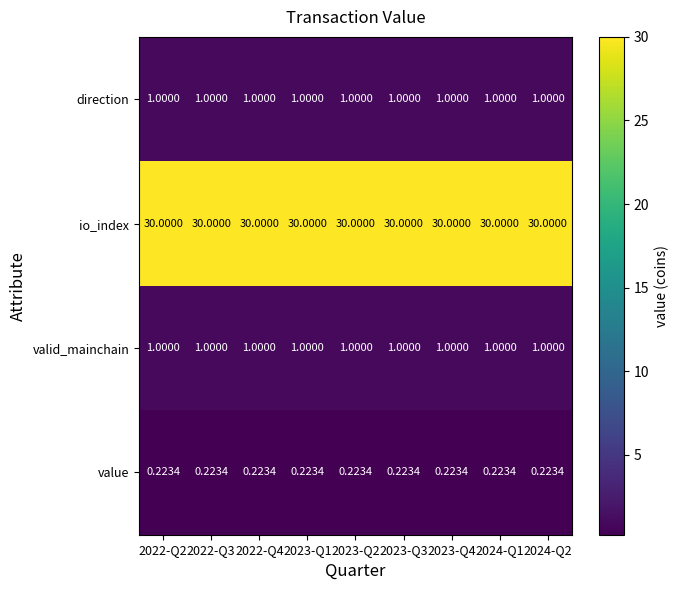

Is the value of direction at 2023-Q2 greater than the value of io_index at 2023-Q3?

No